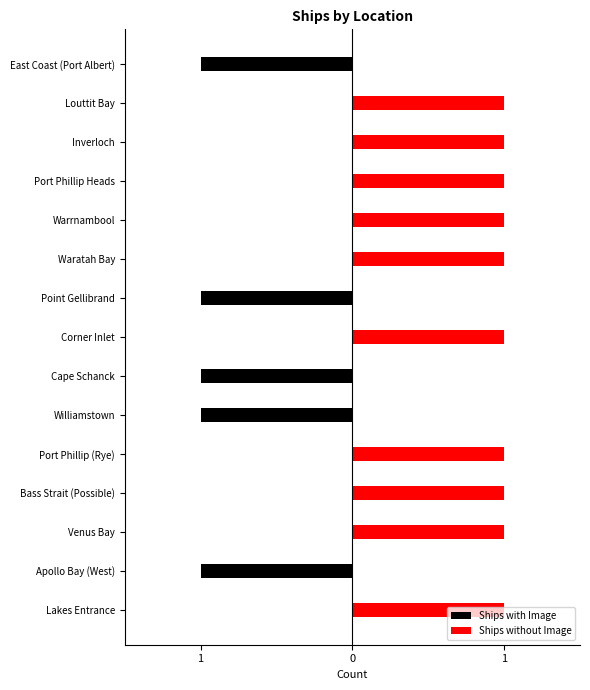

Are the bars grouped side by side (vs. stacked)?

Yes